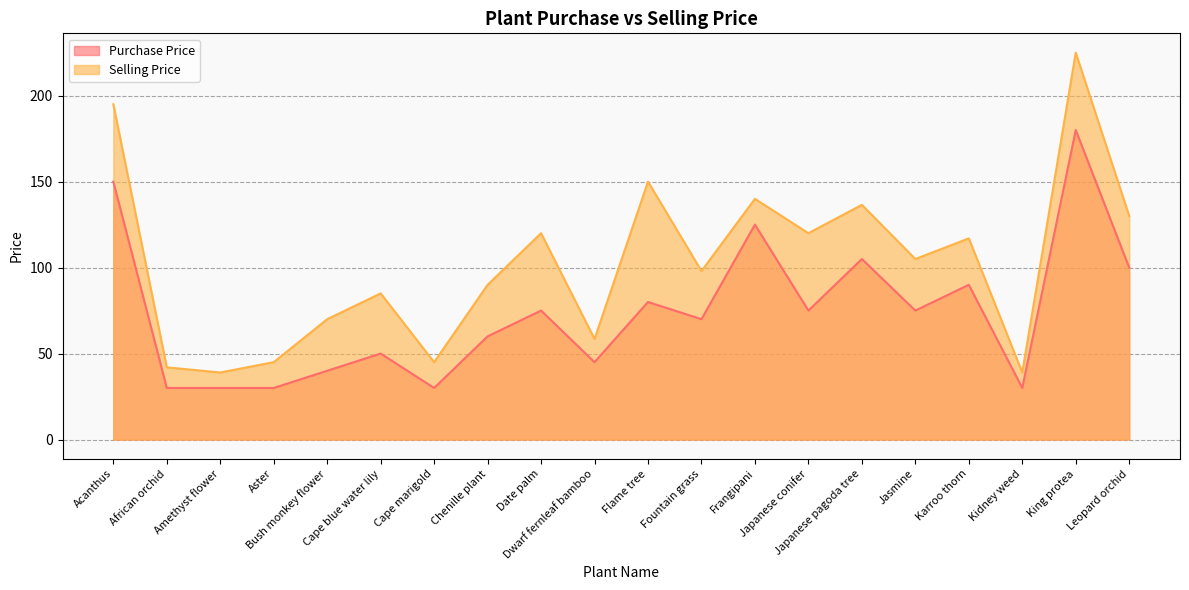

What is the greatest value displayed?

225.0